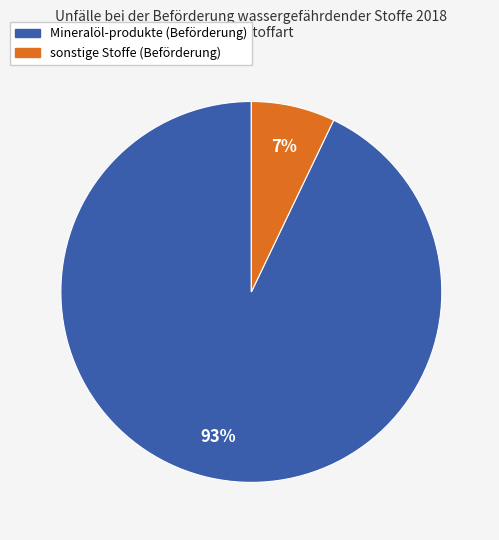

To the nearest percent, what is the average slice percentage?

50%